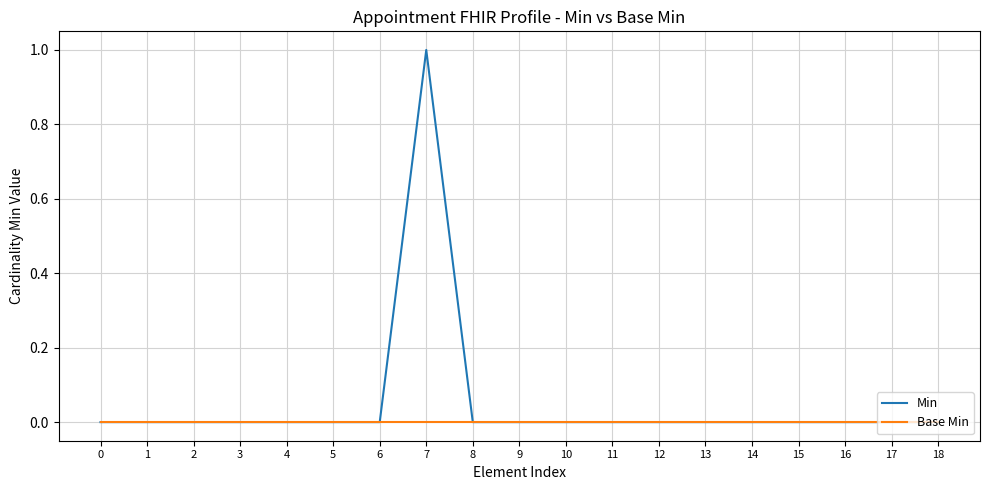

List the series in order of their peak value, lowest first.

Base Min, Min